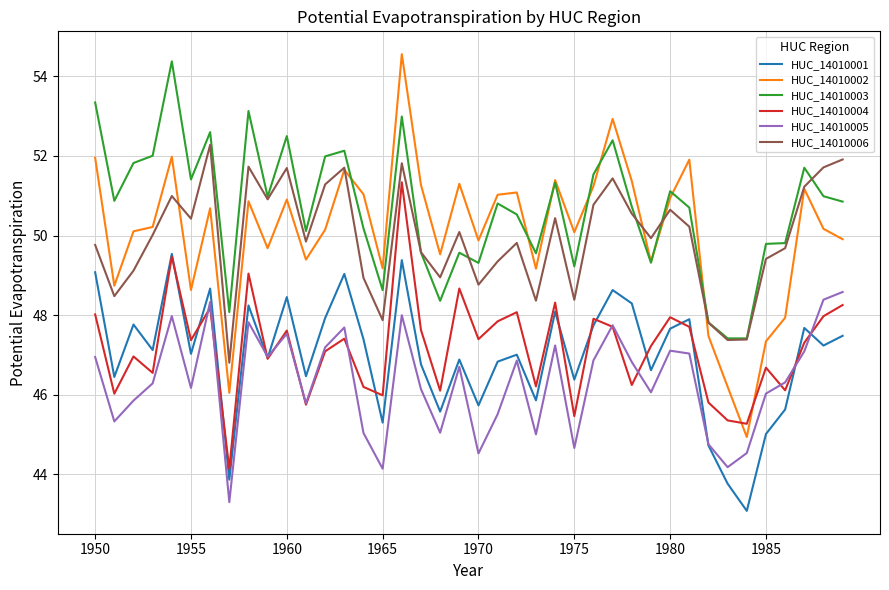

Which series has the largest total across all categories?

HUC_14010003